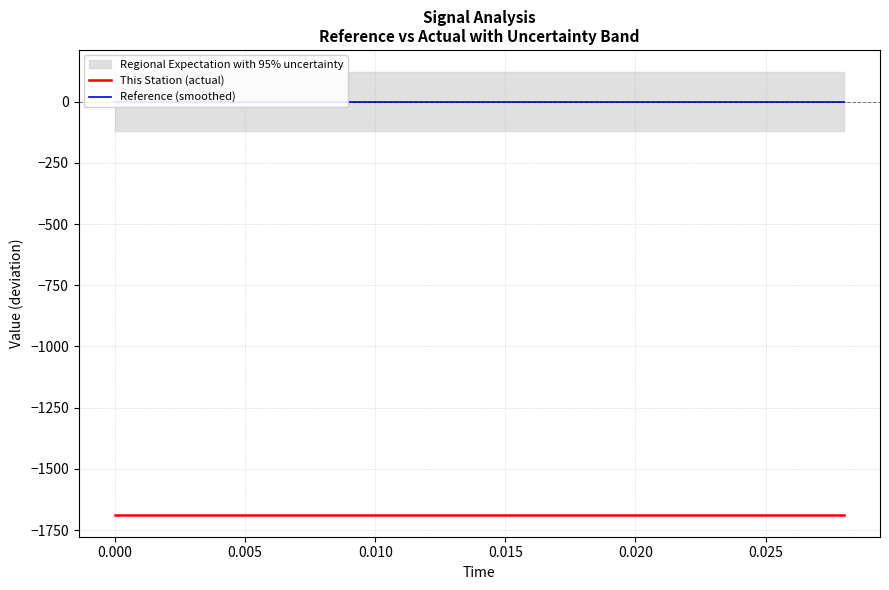

What is the minimum value shown in the chart?

-1686.7